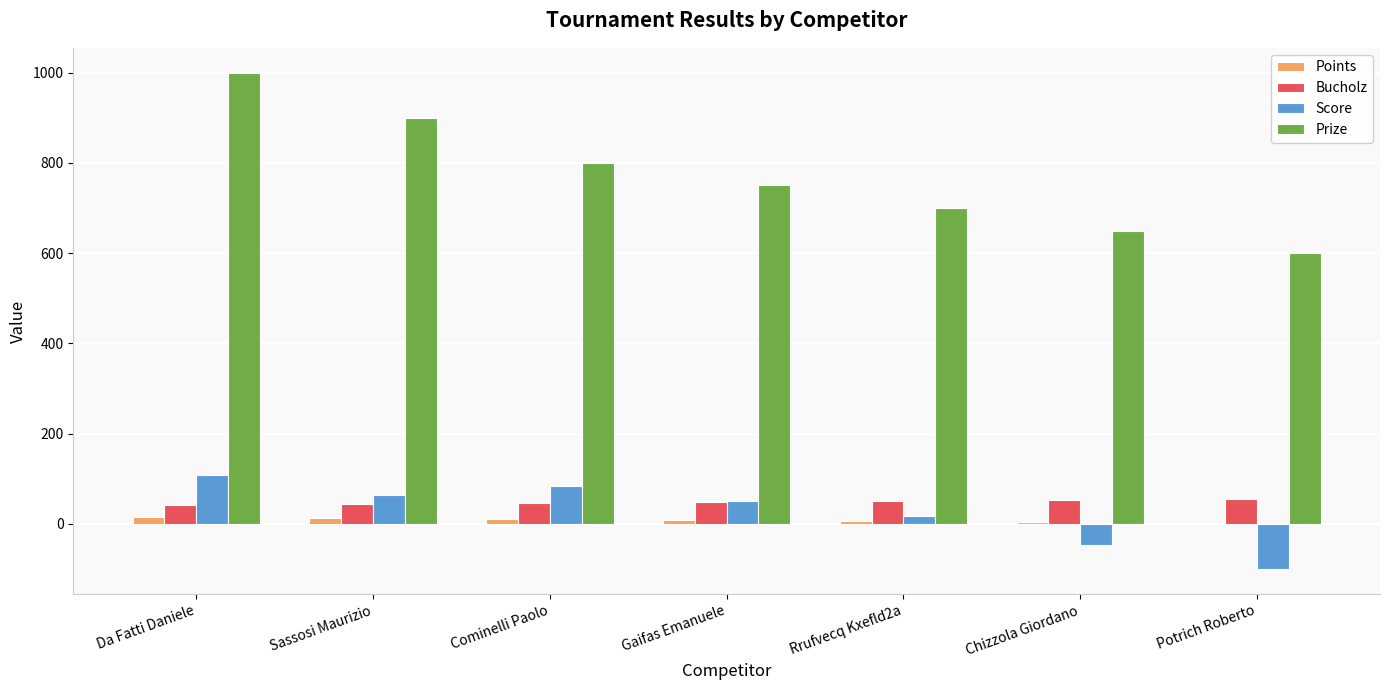

What value does the Points series have at Da Fatti Daniele?

14